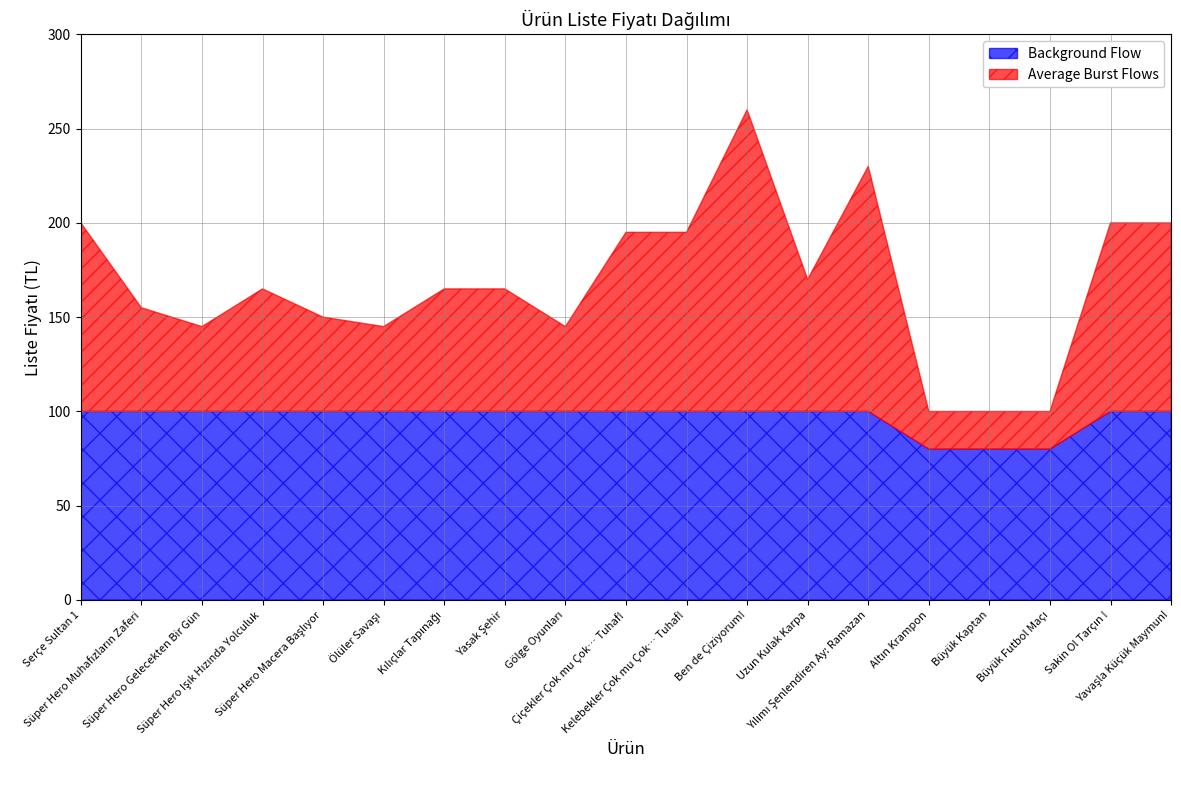

What position from the right is Altın Krampon?

5